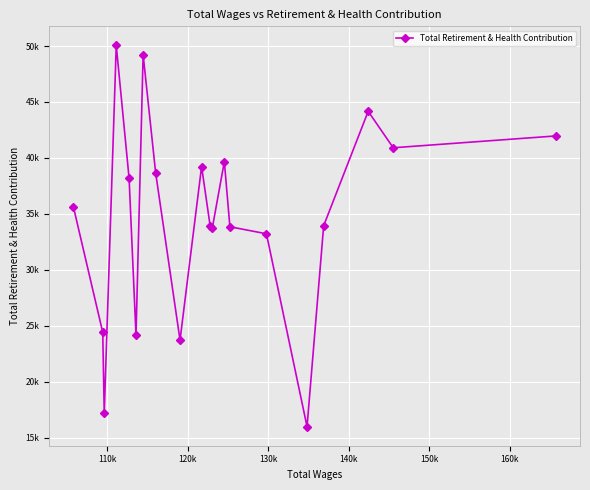

How many lines are shown in the chart?

1